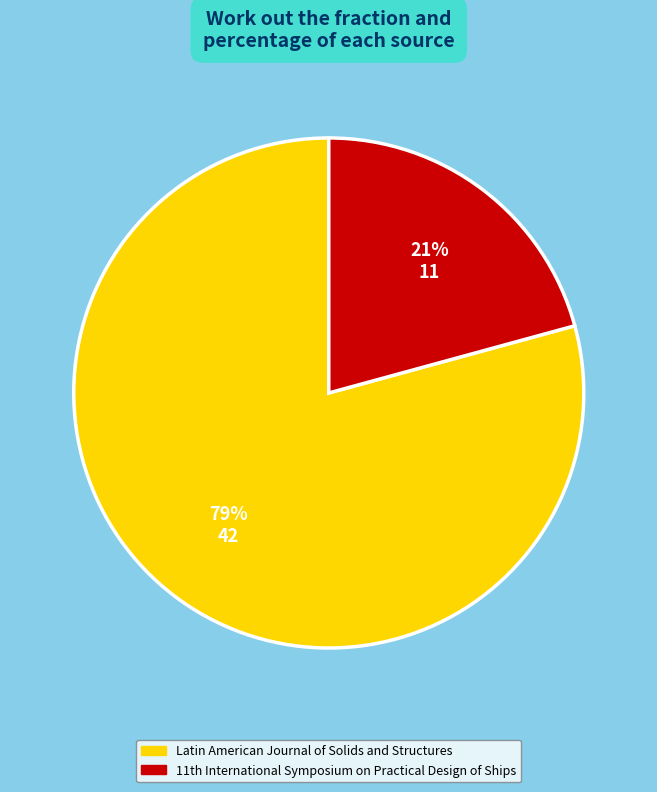

Is Latin American Journal of Solids and Structures the majority of the pie?

Yes